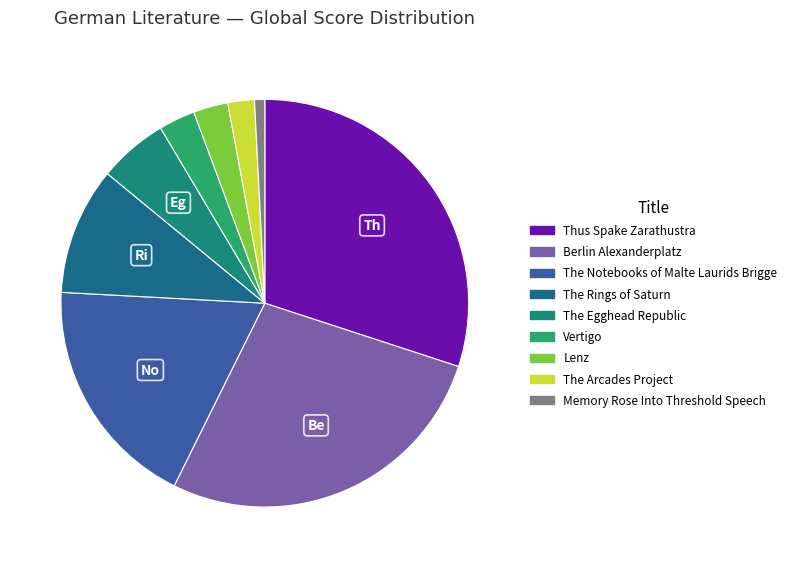

Between Thus Spake Zarathustra and The Egghead Republic, which is larger?

Thus Spake Zarathustra